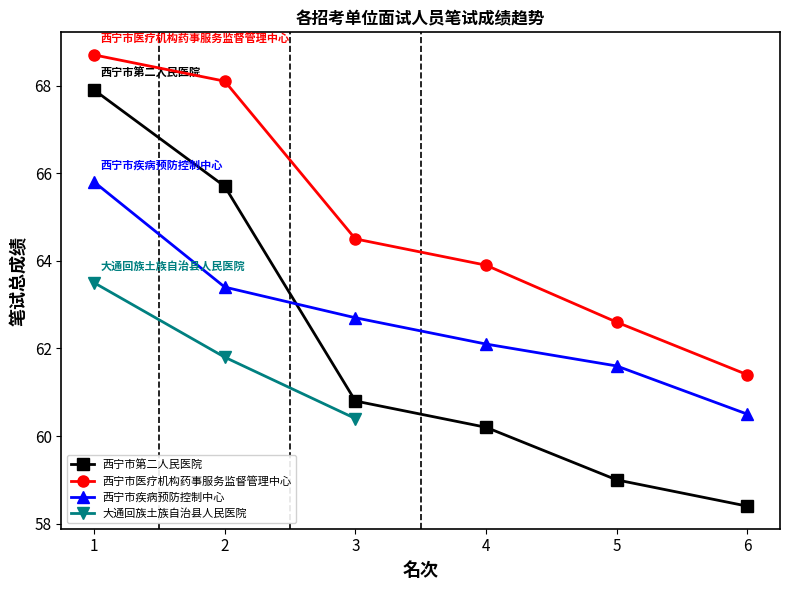

What is the difference between the second highest and second lowest values in the 西宁市第二人民医院 series?

6.7